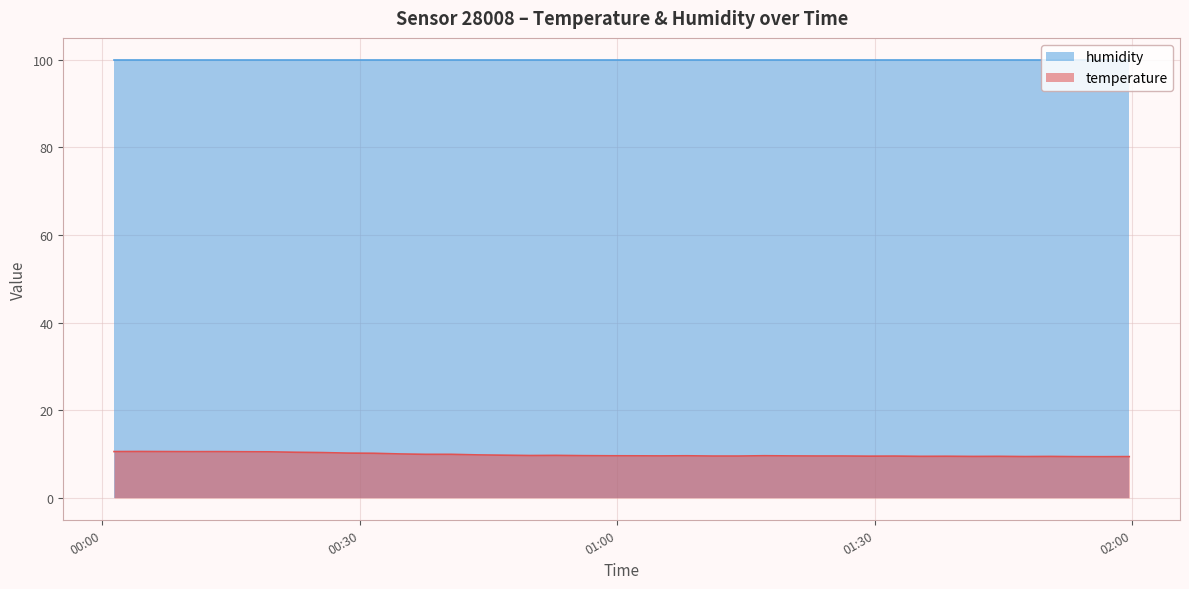

True or false: there are more than 0 points higher than both neighbors.

True